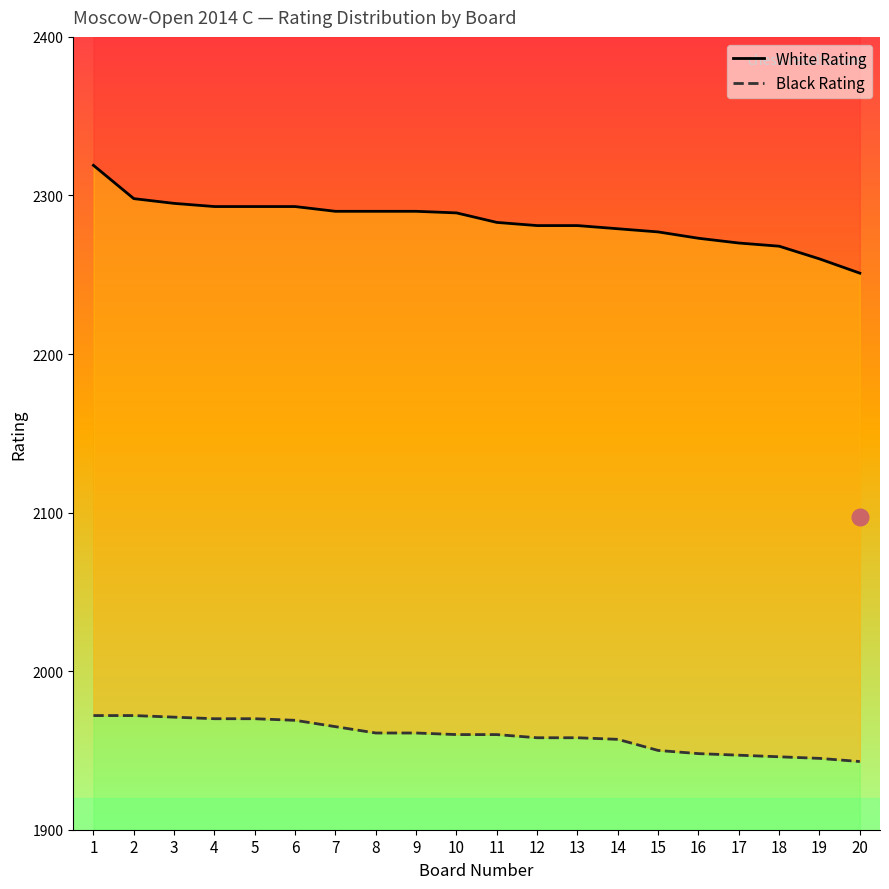

What is the average value of the Black Rating series?

1959